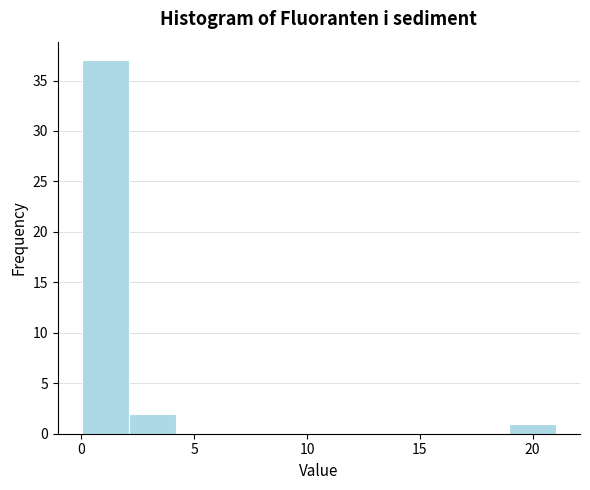

Reading left to right, list every bar in this chart as the range it spans on the x-axis followed by its height. Neither the bar edges nor the heights are printed on the chart, so give them approximately, as read against the axes.

0.0 to 2.0: 37
2.0 to 4.0: 2
4.0 to 6.5: 0
6.5 to 8.5: 0
8.5 to 10.5: 0
10.5 to 12.5: 0
12.5 to 14.5: 0
14.5 to 17.0: 0
17.0 to 19.0: 0
19.0 to 21.0: 1